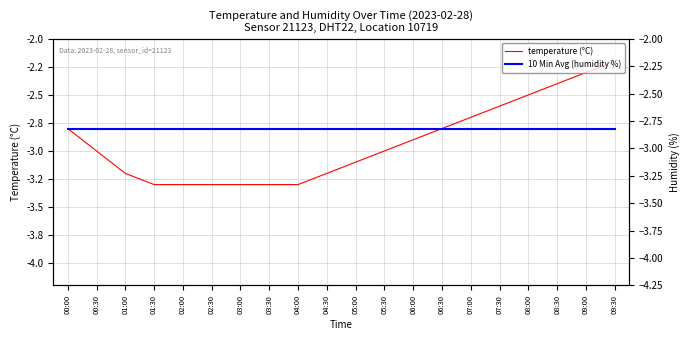

True or false: 10 Min Avg (humidity %) and temperature (°C) intersect in this chart.

False